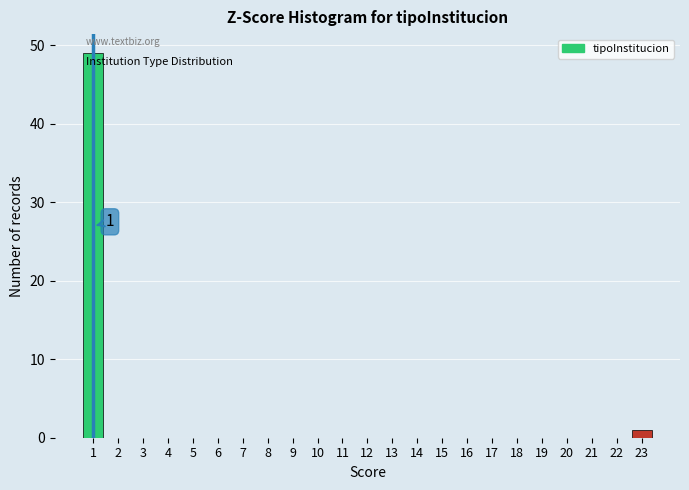

Which range on the x-axis has the tallest bar?

0.5 to 1.5